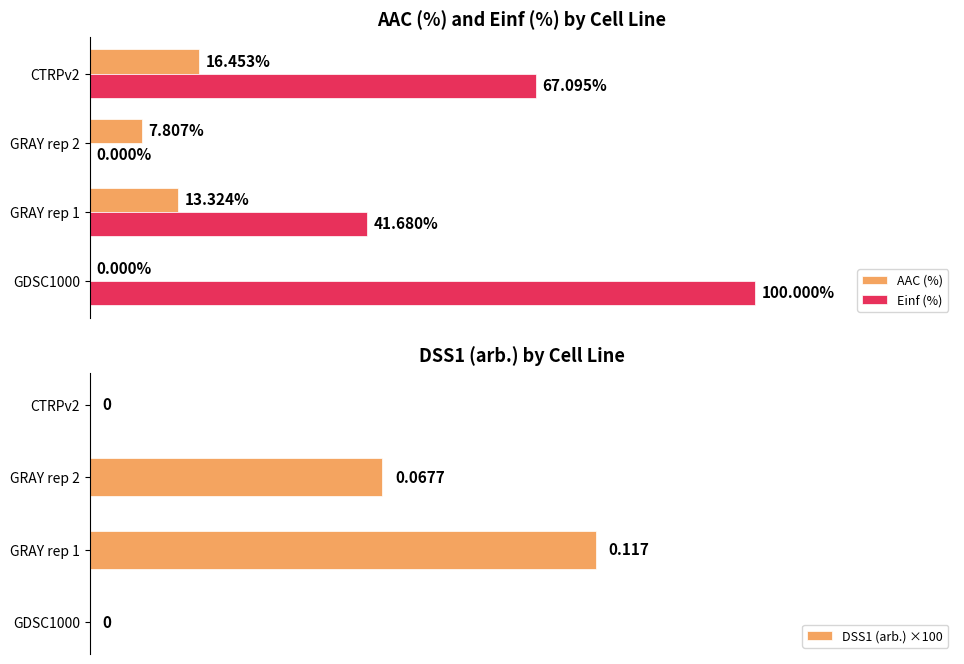

List the series in order of their peak value, lowest first.

DSS1 (arb.) ×100, AAC (%), Einf (%)